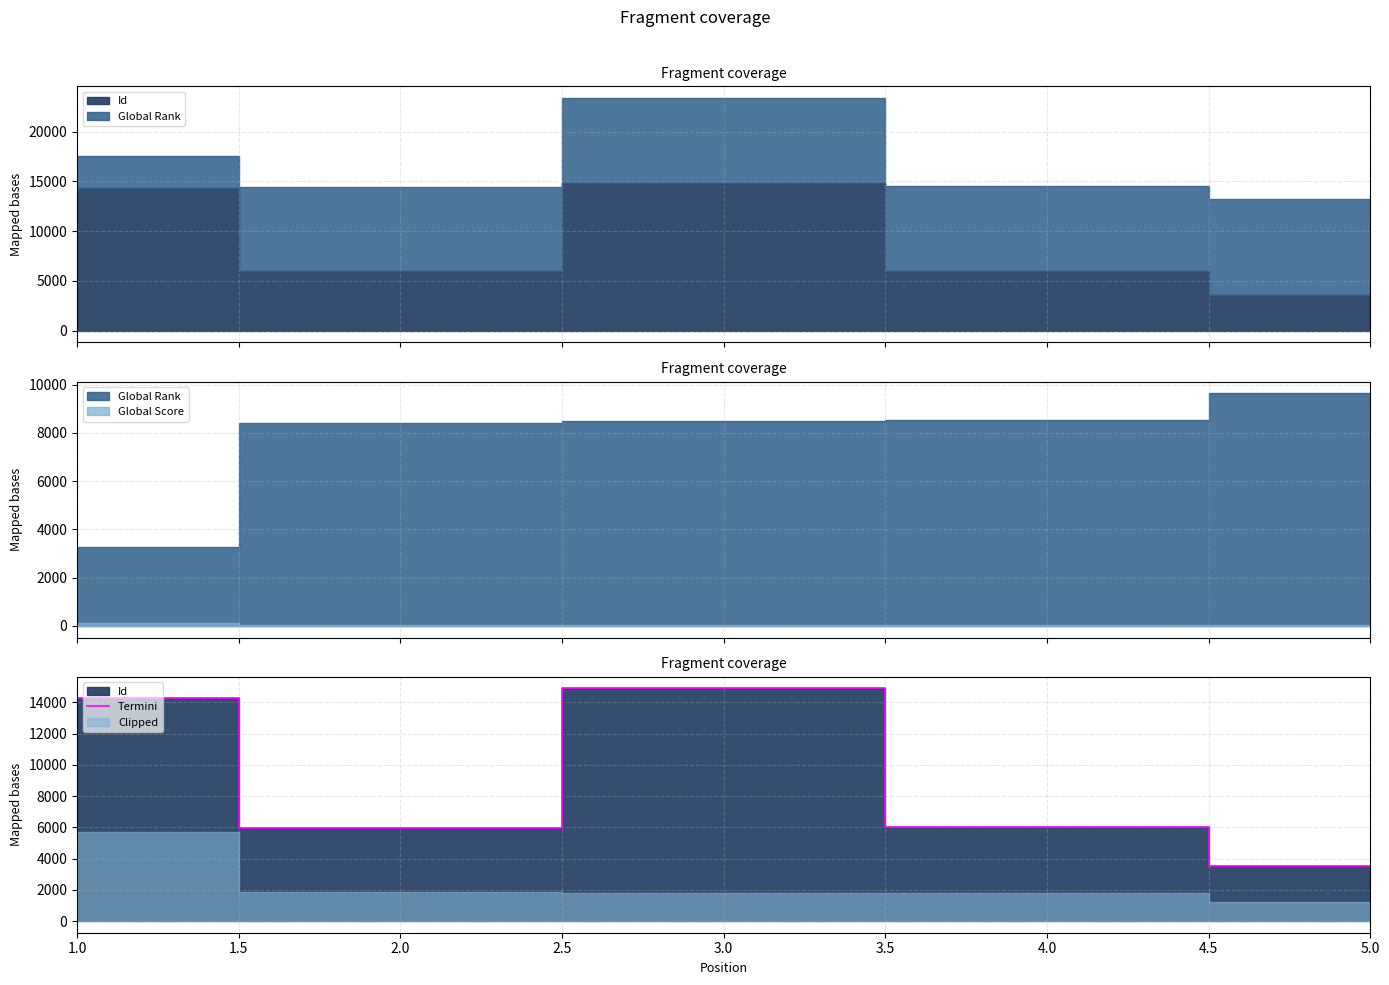

What is the minimum value for Termini?

3541